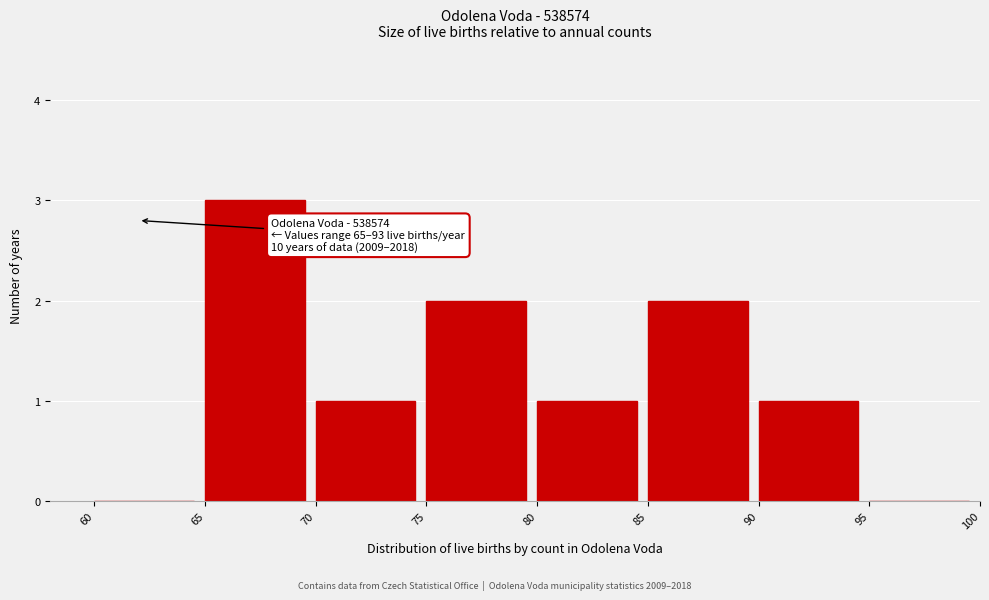

Reading left to right, transcribe all the data shown in this chart.

60=0	65=3	70=1	75=2	80=1	85=2	90=1	95=0